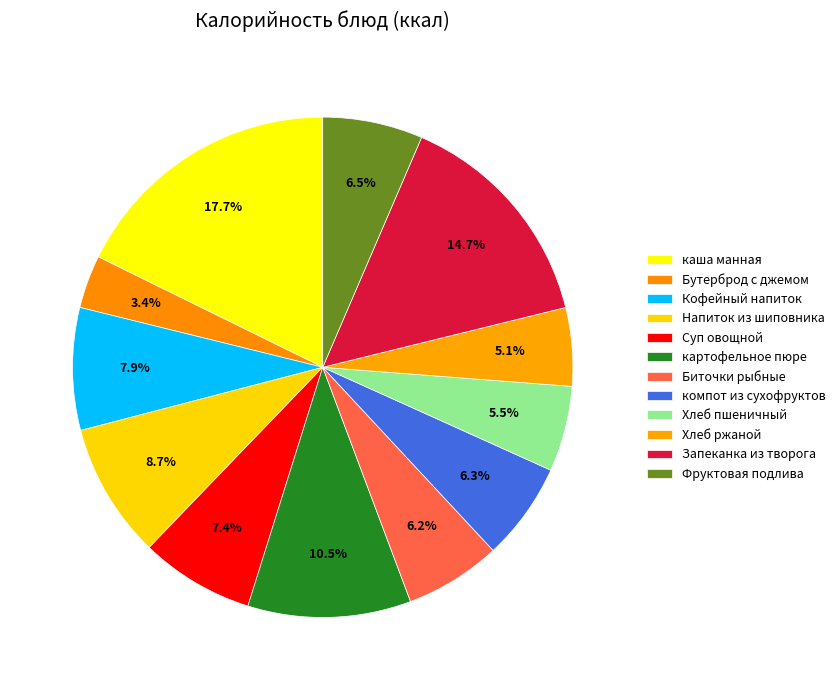

Rank the categories by value from highest to lowest.

каша манная молочная с маслом сливочным, Запеканка из творога, картофельное пюре, Напиток из шиповника, Кофейный напиток с молоком, Суп овощной на куринном бульоне, Фруктовая подлива, компот из сухофруктов, Биточки (котлеты) рыбные из минтая, Хлеб пшеничный, Хлеб ржаной, Бутерброд с джемом